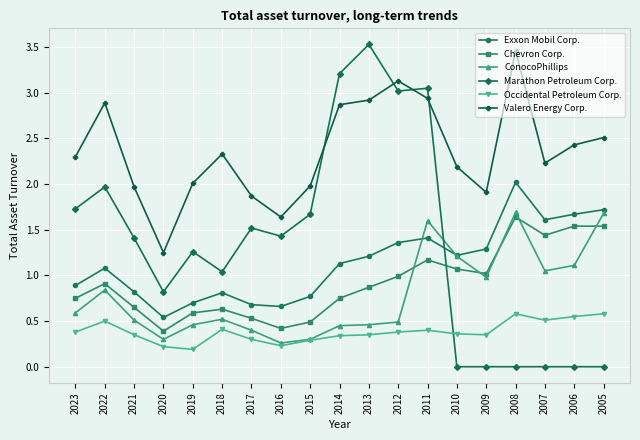

Which series has the largest total across all categories?

Valero Energy Corp.